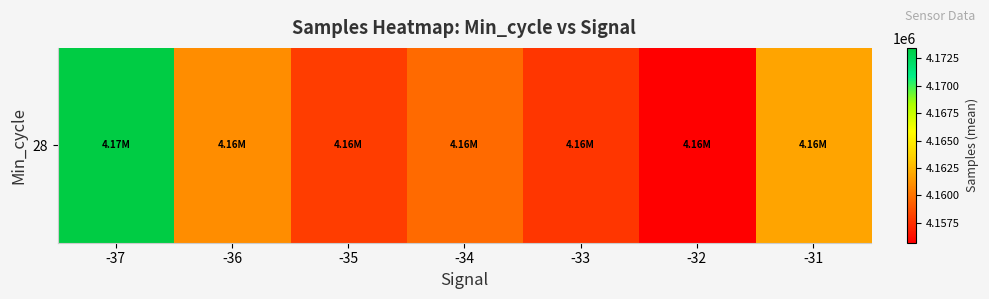

Which label corresponds to the largest value in the chart?

-37